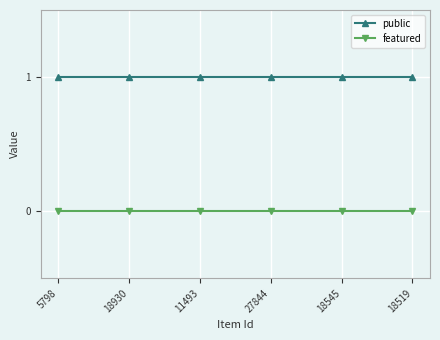

How many lines are shown in the chart?

2